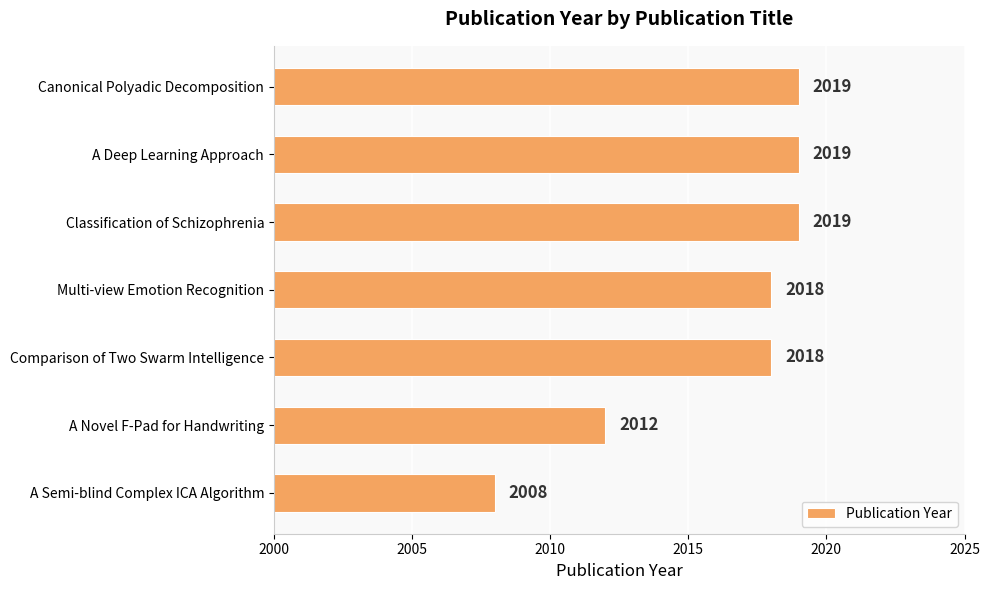

Approximately how many times larger is the value at Classification of Schizophrenia compared to Comparison of Two Swarm Intelligence?

1.0